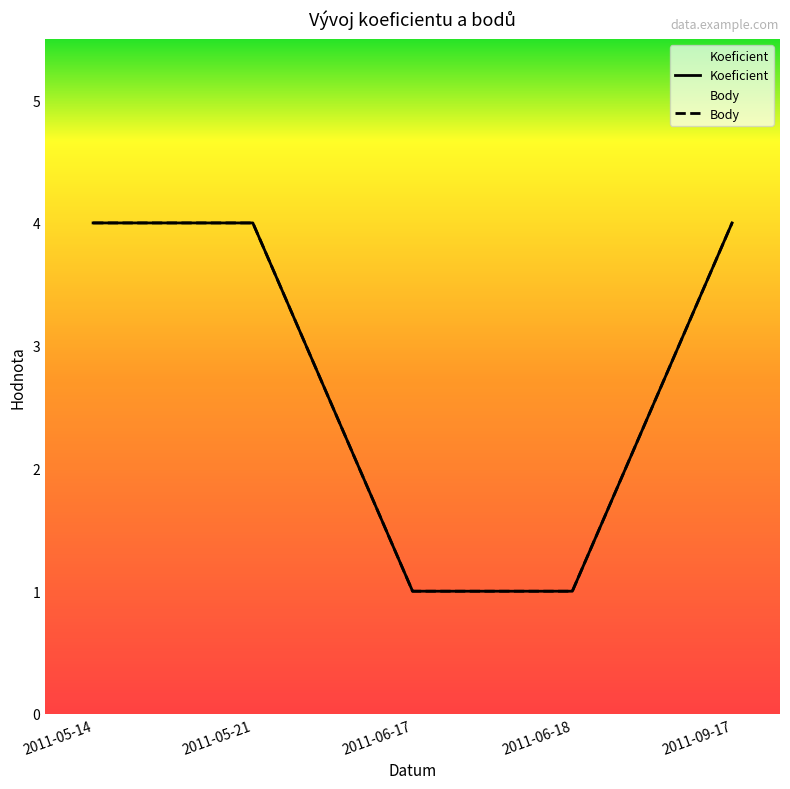

How many Body values are between 1 and 4?

5